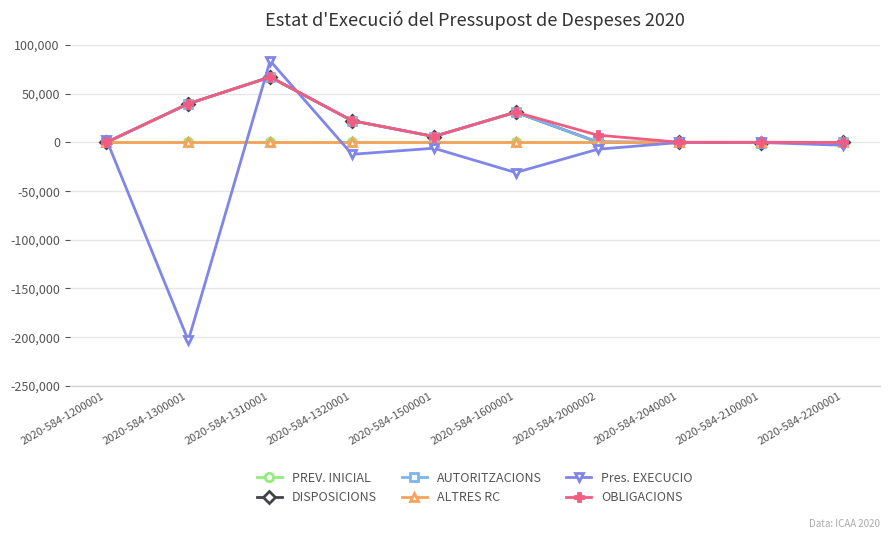

Is this an area chart (filled region under the line)?

No